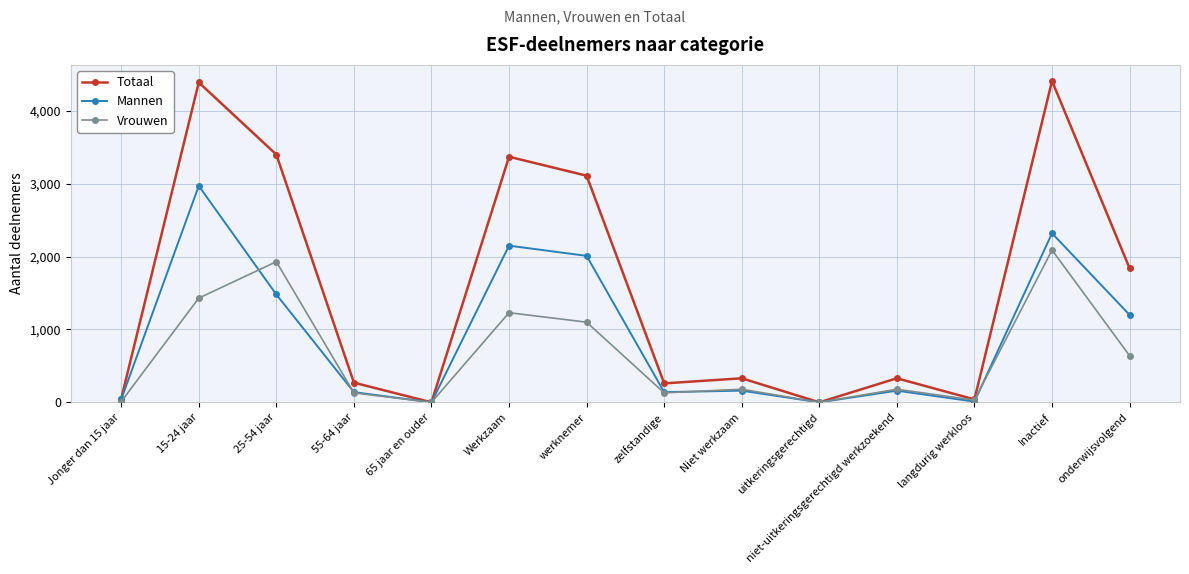

At which label is Mannen closest to 1485?

25-54 jaar